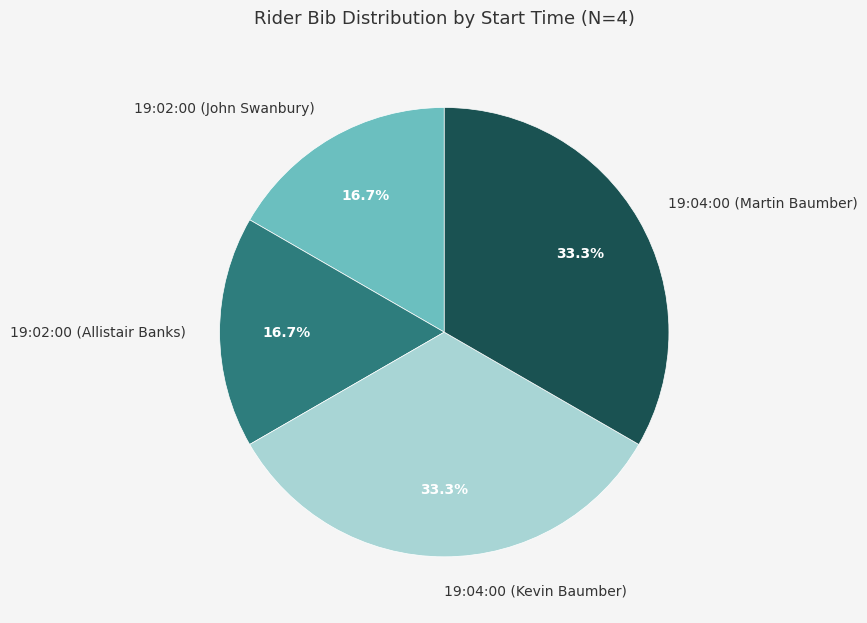

Is it true that 19:04:00 (Kevin Baumber) is 33% of the pie?

True